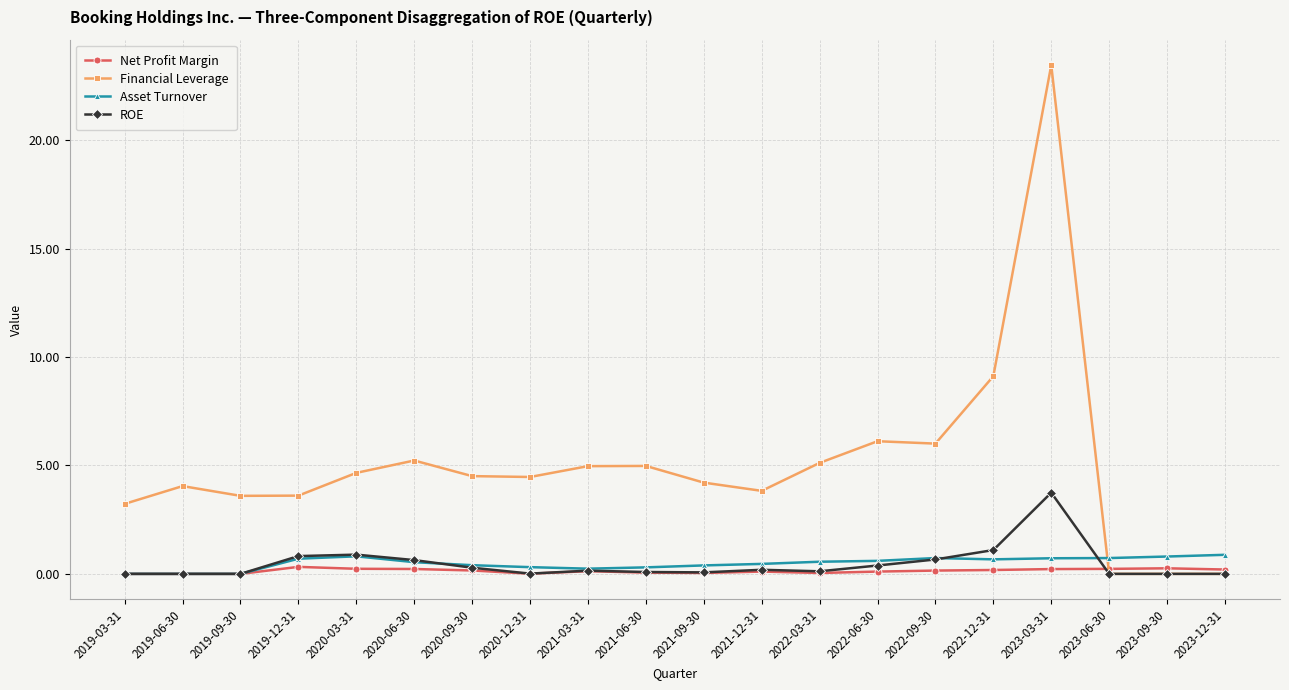

What is the label of the 11th point from the left?

2021-09-30